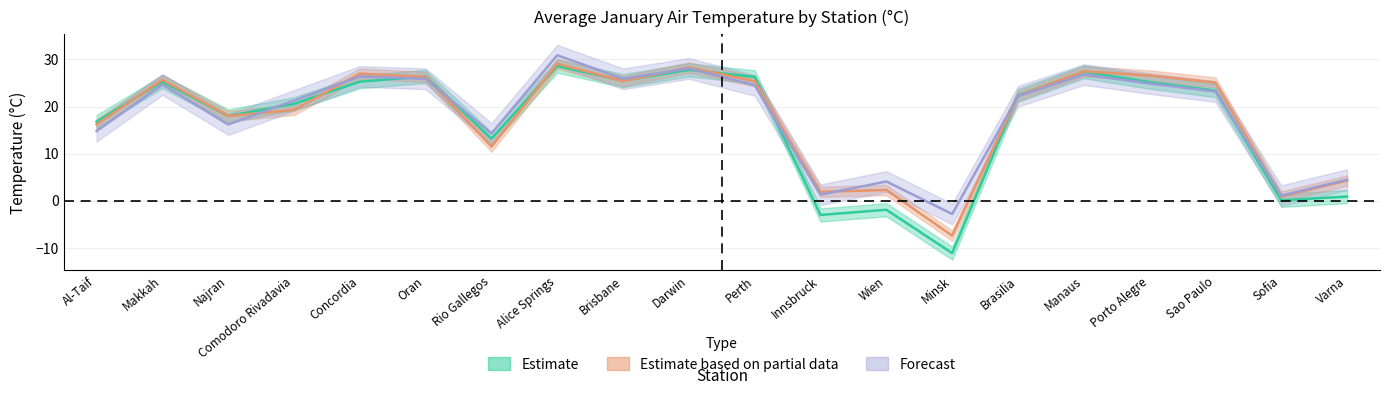

Reading left to right, list all the values displayed in this chart.

Estimate: Al-Taif=16.8	Makkah=25.3	Najran=18.0	Comodoro Rivadavia=20.6	Concordia=25.3	Oran=26.4	Rio Gallegos=13.2	Alice Springs=28.6	Brisbane=25.5	Darwin=27.8	Perth=26.3	Innsbruck=-3.0	Wien=-1.9	Minsk=-11.1	Brasilia=22.4	Manaus=27.4	Porto Alegre=25.2	Sao Paulo=23.4	Sofia=0.1	Varna=0.9
Estimate based on partial data: Al-Taif=16.2	Makkah=25.7	Najran=18.0	Comodoro Rivadavia=19.3	Concordia=27.0	Oran=26.3	Rio Gallegos=11.5	Alice Springs=29.1	Brisbane=25.4	Darwin=28.3	Perth=25.4	Innsbruck=1.9	Wien=2.3	Minsk=-7.4	Brasilia=22.3	Manaus=27.5	Porto Alegre=26.6	Sao Paulo=25.1	Sofia=0.9	Varna=4.3
Forecast: Al-Taif=14.8	Makkah=24.7	Najran=16.2	Comodoro Rivadavia=21.3	Concordia=26.4	Oran=25.9	Rio Gallegos=14.3	Alice Springs=30.9	Brisbane=25.9	Darwin=28.1	Perth=24.5	Innsbruck=1.3	Wien=4.1	Minsk=-2.8	Brasilia=22.2	Manaus=26.8	Porto Alegre=24.9	Sao Paulo=23.2	Sofia=1.1	Varna=4.5